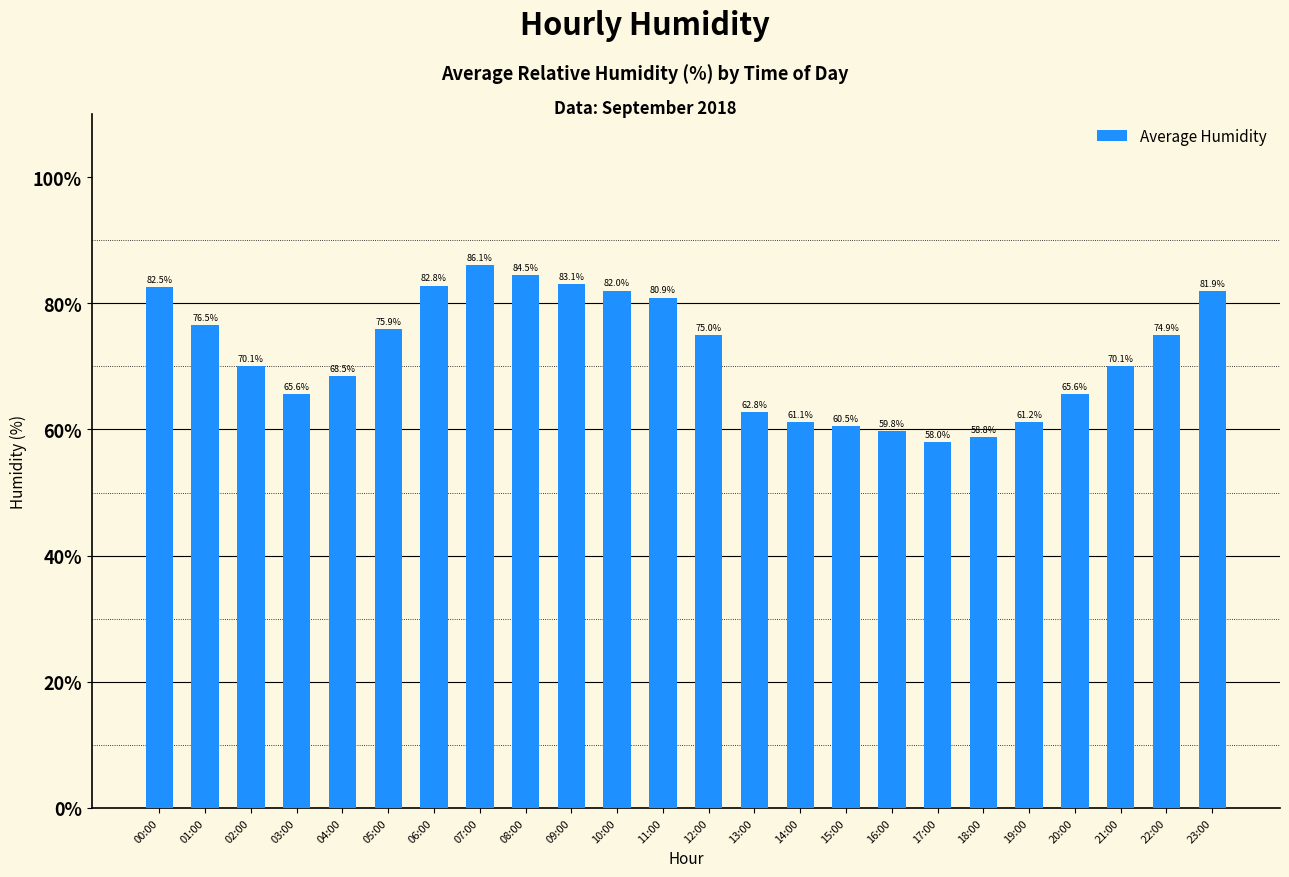

Are the bars grouped side by side (vs. stacked)?

No